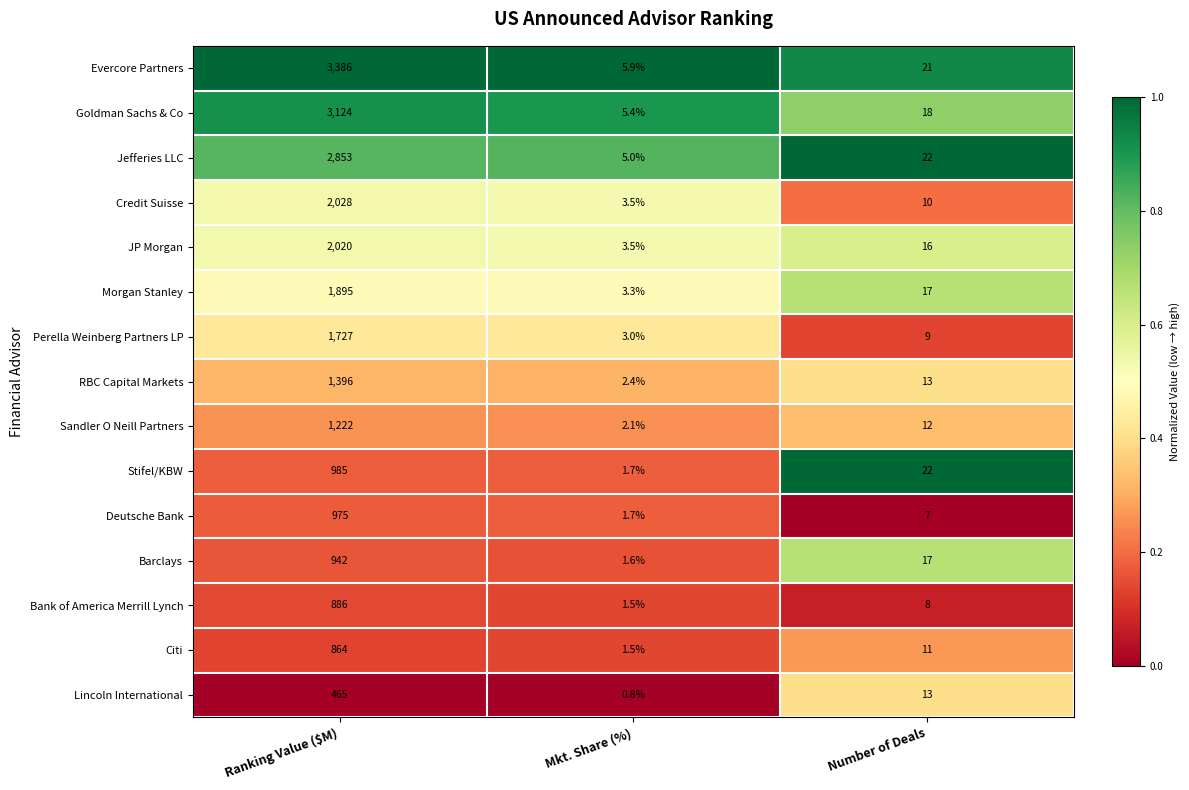

At which category does the chart reach its minimum across all series?

Mkt. Share (%)